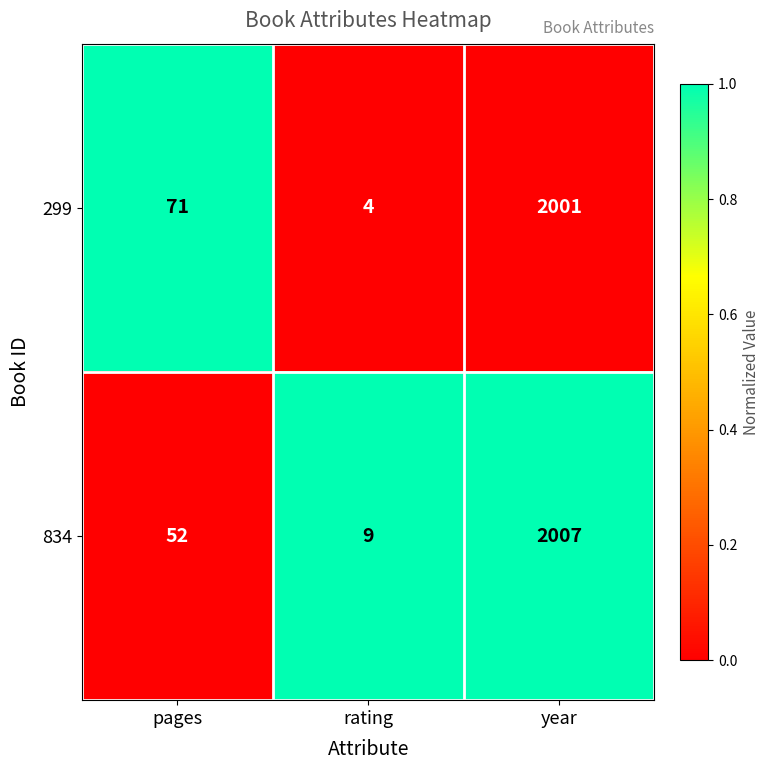

Reading left to right, what are all the values shown in this chart?

299: 71	4	2001
834: 52	9	2007